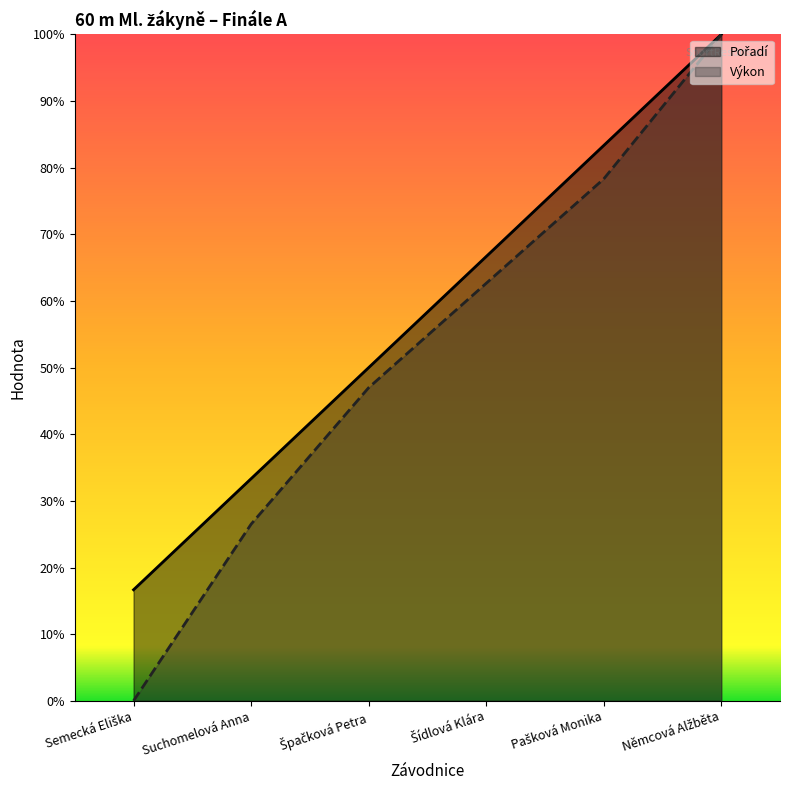

What is the approximate value of Výkon at Pašková Monika?

7.8